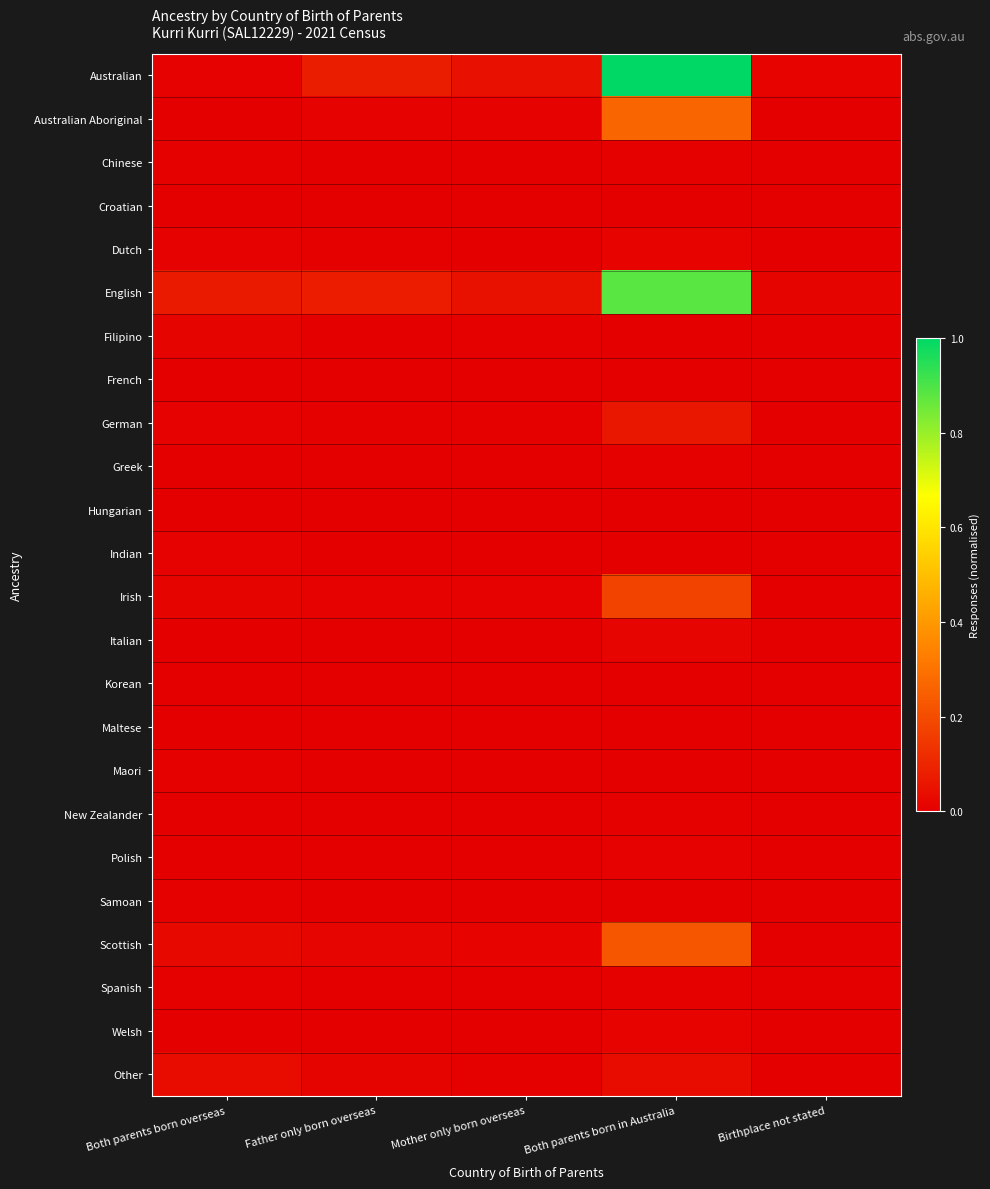

What is the maximum value shown in the chart?

1.0